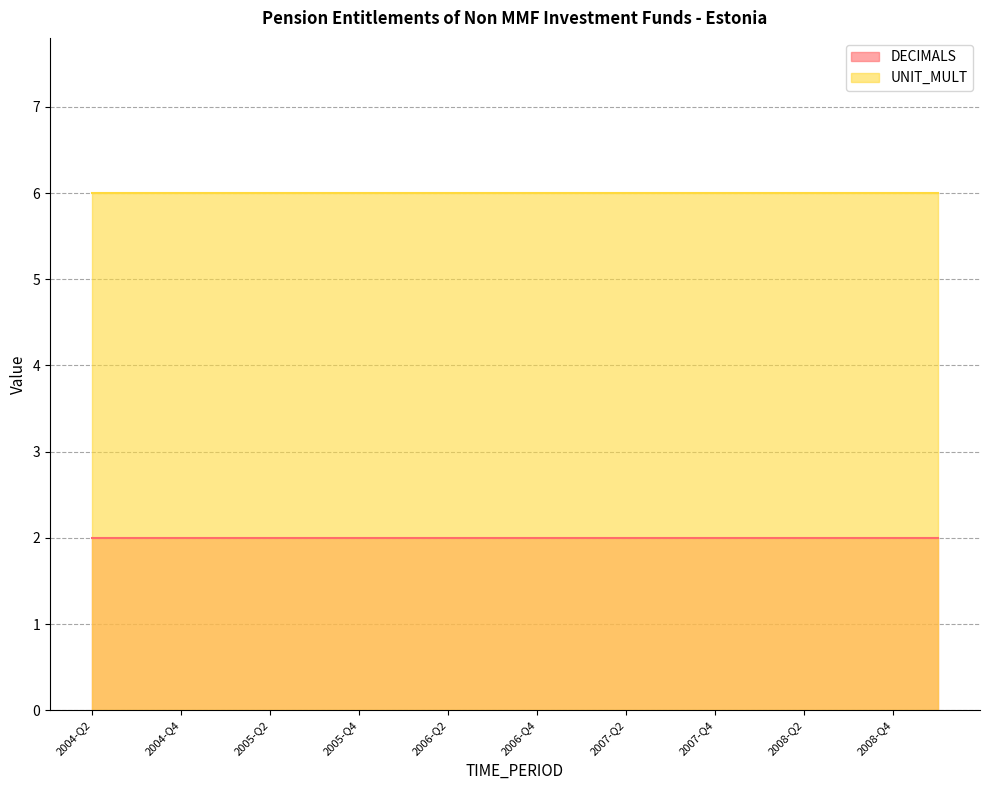

How many lines are shown in the chart?

2